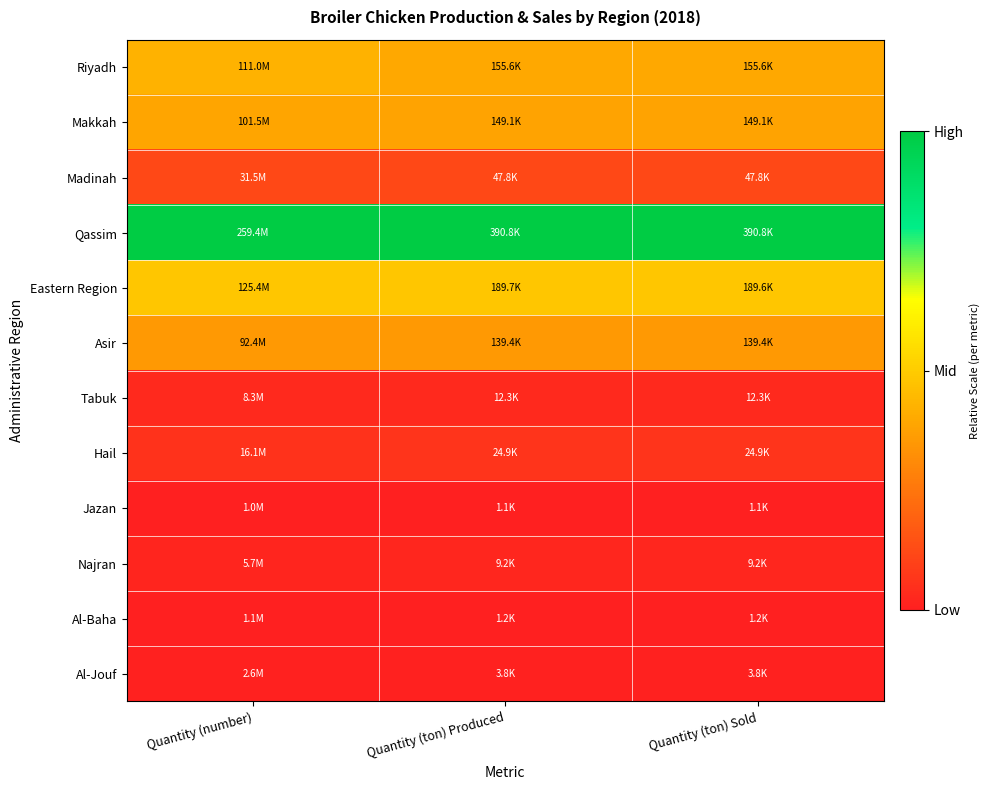

At how many categories does at least one series exceed 0?

3